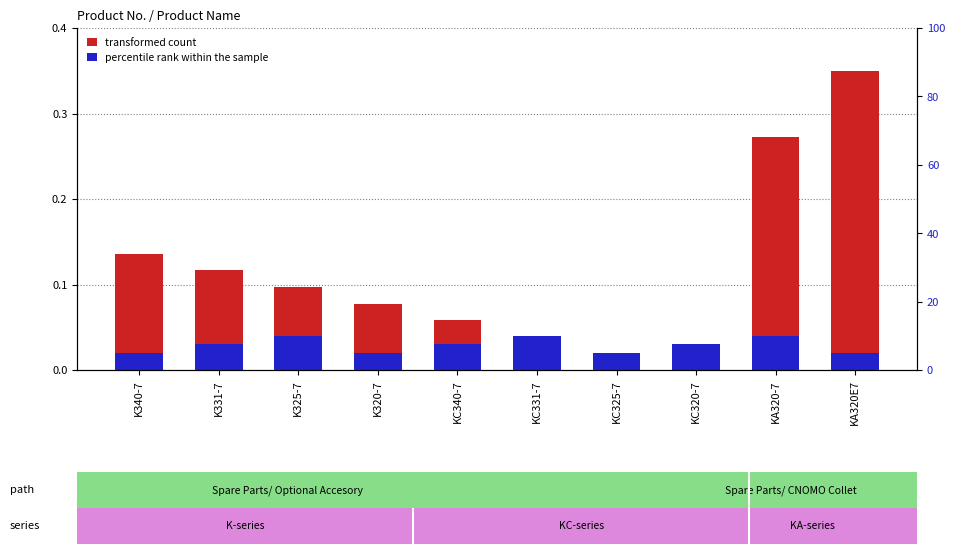

How many bars are there in total?

20